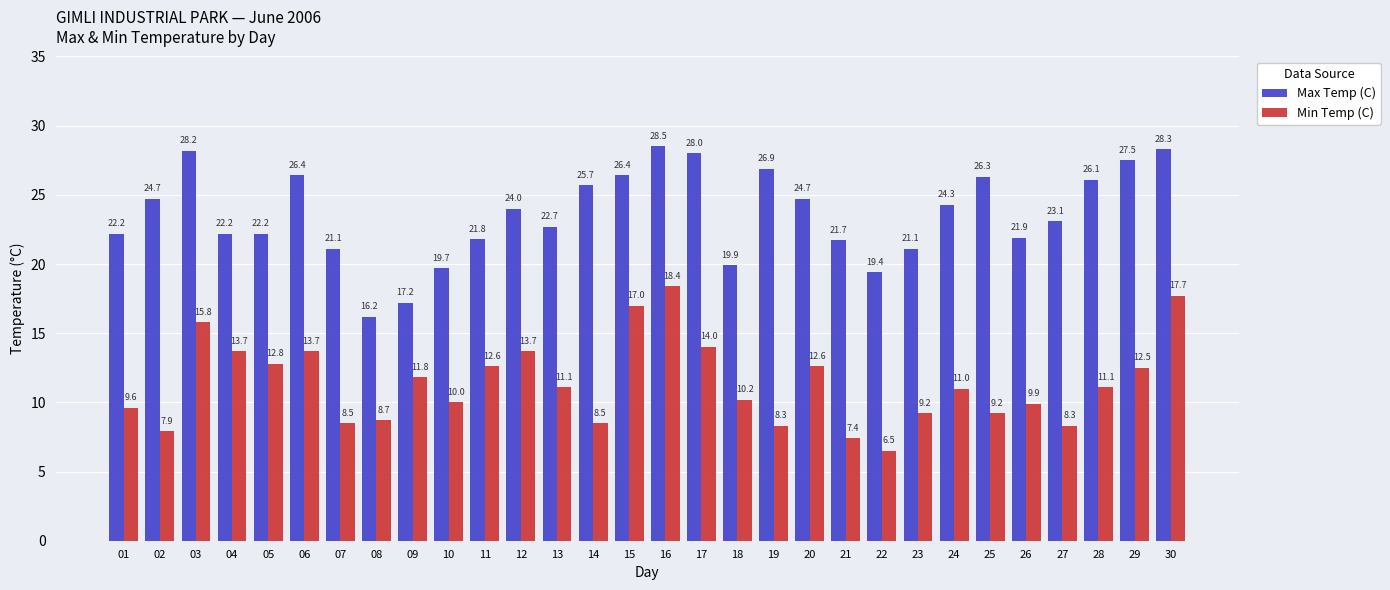

What is the greatest value displayed?

28.5